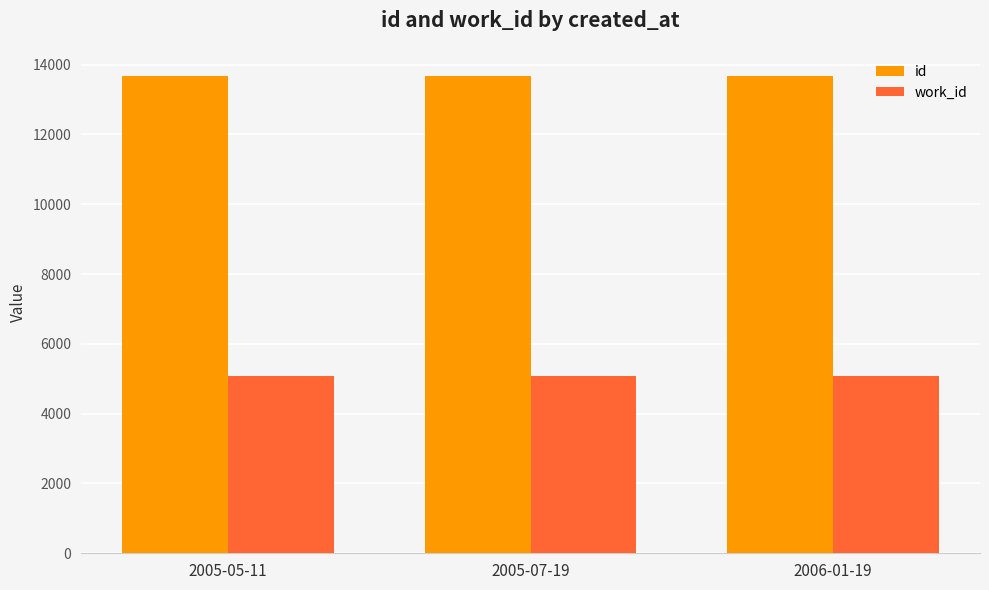

What is the difference between the highest and lowest values at 2006-01-19?

8594